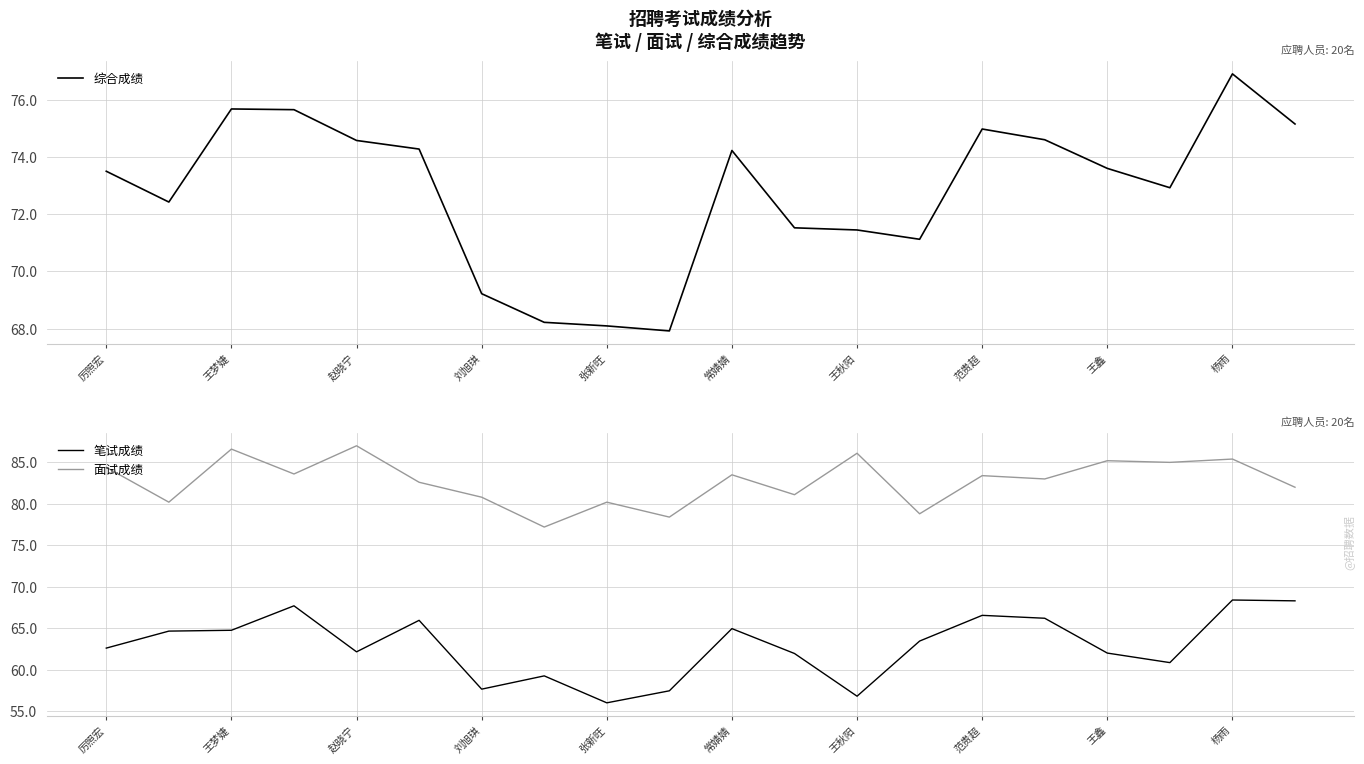

What is the lowest value of the 笔试成绩 series?

56.0